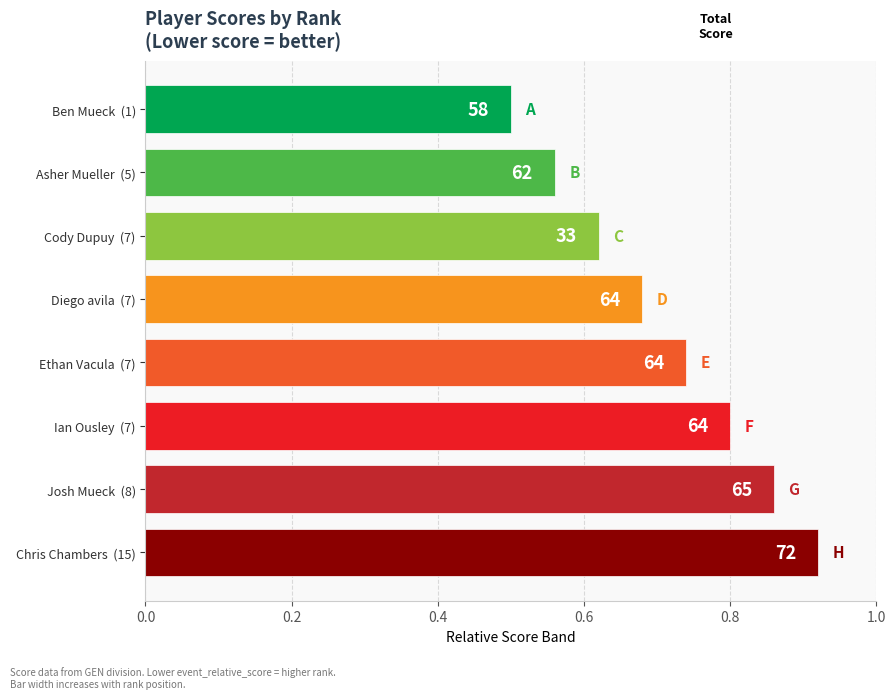

What is the label of the 5th bar from the right?

Diego avila